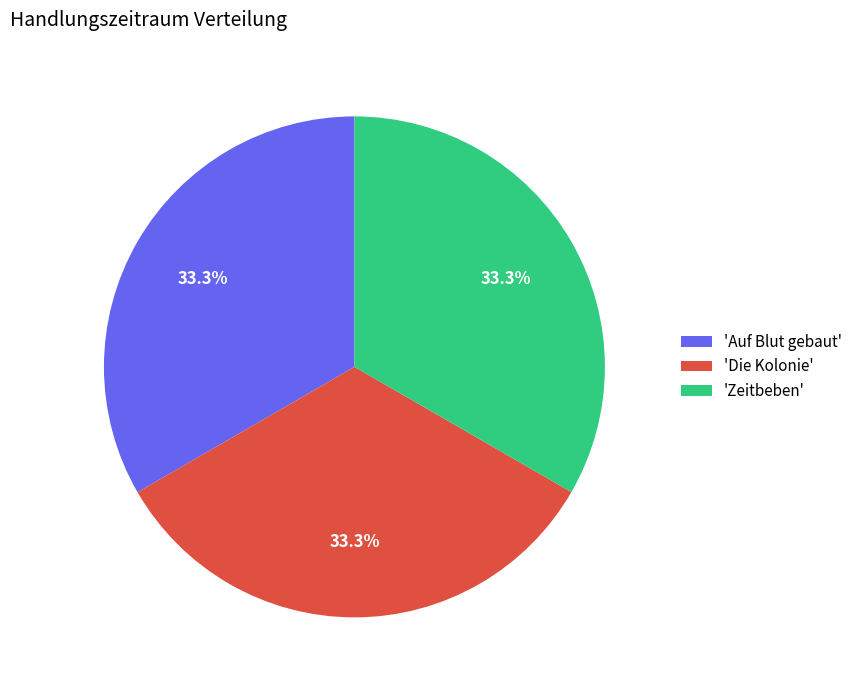

Approximately how many times larger is the value at 'Die Kolonie' compared to 'Auf Blut gebaut'?

1.0